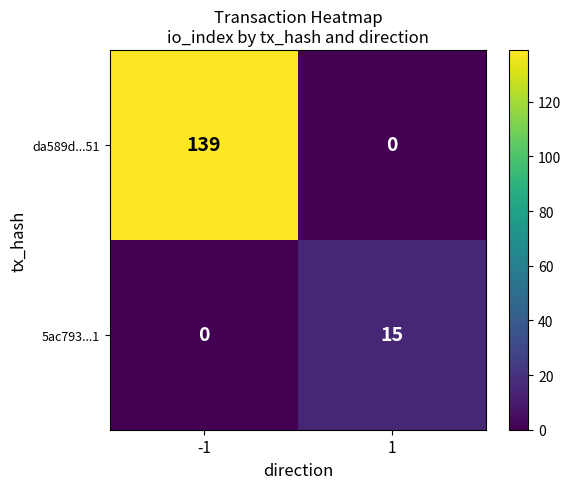

What is the total value across all series at 1?

15